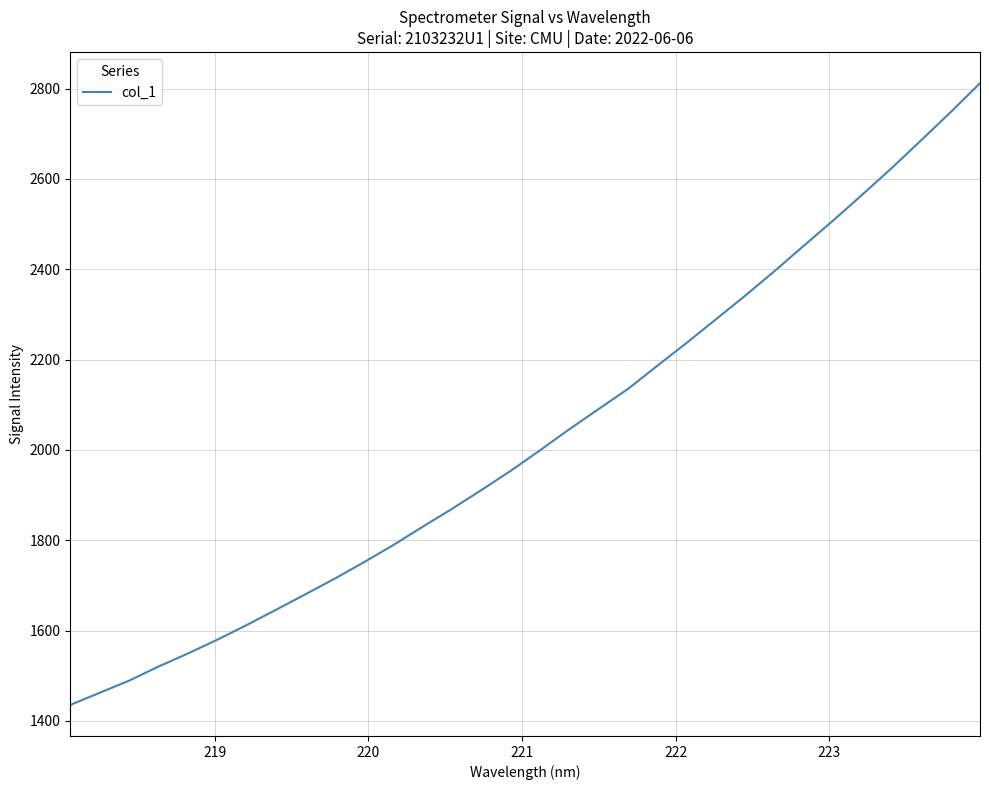

What is the greatest value displayed?

2811.9